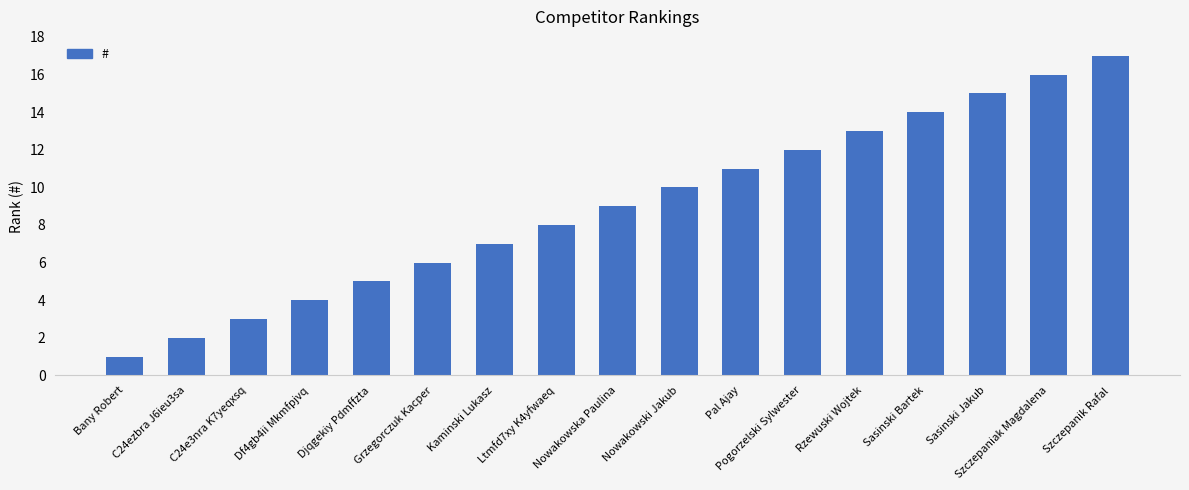

What is the smallest value displayed?

1